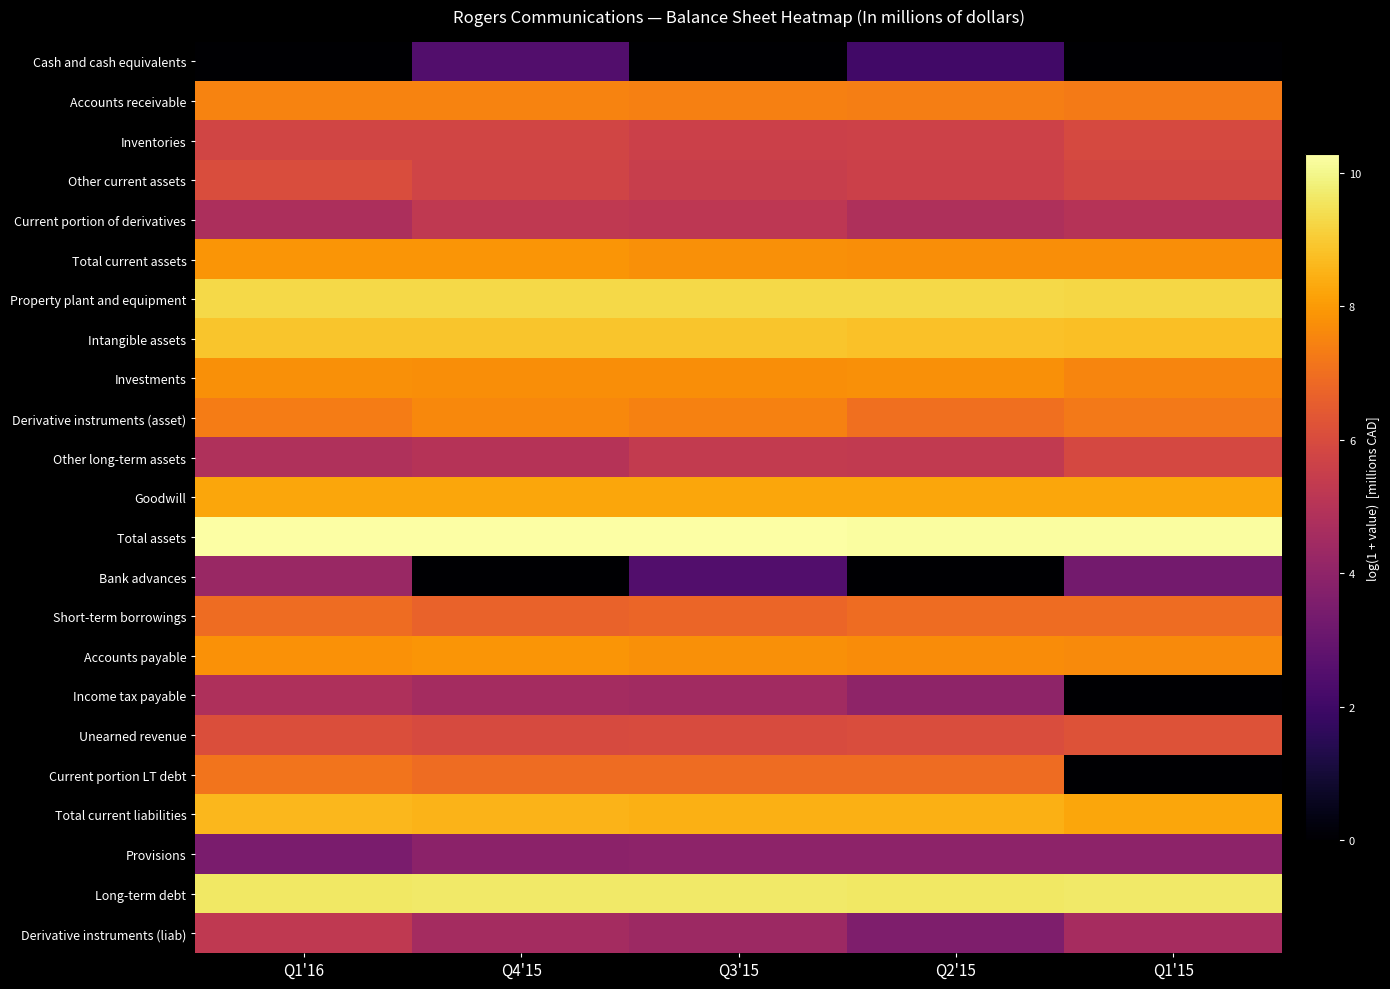

Reading left to right, what are all the values shown in this chart?

Cash and cash equivalents: Q1'16=0.0	Q4'15=2.5	Q3'15=0.0	Q2'15=2.1	Q1'15=0.0
Accounts receivable: Q1'16=7.5	Q4'15=7.5	Q3'15=7.4	Q2'15=7.4	Q1'15=7.3
Inventories: Q1'16=5.8	Q4'15=5.8	Q3'15=5.6	Q2'15=5.6	Q1'15=5.9
Other current assets: Q1'16=6.1	Q4'15=5.7	Q3'15=5.5	Q2'15=5.6	Q1'15=5.8
Current portion of derivatives: Q1'16=4.8	Q4'15=5.3	Q3'15=5.2	Q2'15=4.8	Q1'15=5.0
Total current assets: Q1'16=7.9	Q4'15=7.9	Q3'15=7.8	Q2'15=7.7	Q1'15=7.7
Property plant and equipment: Q1'16=9.3	Q4'15=9.3	Q3'15=9.3	Q2'15=9.3	Q1'15=9.3
Intangible assets: Q1'16=8.9	Q4'15=8.9	Q3'15=8.9	Q2'15=8.8	Q1'15=8.8
Investments: Q1'16=7.8	Q4'15=7.7	Q3'15=7.7	Q2'15=7.8	Q1'15=7.5
Derivative instruments (asset): Q1'16=7.3	Q4'15=7.6	Q3'15=7.5	Q2'15=7.0	Q1'15=7.3
Other long-term assets: Q1'16=4.8	Q4'15=5.0	Q3'15=5.4	Q2'15=5.3	Q1'15=5.9
Goodwill: Q1'16=8.3	Q4'15=8.3	Q3'15=8.3	Q2'15=8.3	Q1'15=8.3
Total assets: Q1'16=10.3	Q4'15=10.3	Q3'15=10.3	Q2'15=10.2	Q1'15=10.2
Bank advances: Q1'16=4.3	Q4'15=0.0	Q3'15=2.5	Q2'15=0.0	Q1'15=3.3
Short-term borrowings: Q1'16=6.9	Q4'15=6.7	Q3'15=6.8	Q2'15=6.9	Q1'15=6.9
Accounts payable: Q1'16=7.8	Q4'15=7.9	Q3'15=7.8	Q2'15=7.7	Q1'15=7.7
Income tax payable: Q1'16=4.8	Q4'15=4.6	Q3'15=4.5	Q2'15=4.0	Q1'15=0.0
Unearned revenue: Q1'16=6.1	Q4'15=6.0	Q3'15=6.0	Q2'15=6.1	Q1'15=6.2
Current portion LT debt: Q1'16=7.1	Q4'15=6.9	Q3'15=6.9	Q2'15=6.9	Q1'15=0.0
Total current liabilities: Q1'16=8.6	Q4'15=8.5	Q3'15=8.5	Q2'15=8.5	Q1'15=8.2
Provisions: Q1'16=3.5	Q4'15=3.9	Q3'15=4.0	Q2'15=4.0	Q1'15=4.0
Long-term debt: Q1'16=9.6	Q4'15=9.7	Q3'15=9.6	Q2'15=9.6	Q1'15=9.6
Derivative instruments (liab): Q1'16=5.3	Q4'15=4.6	Q3'15=4.3	Q2'15=3.6	Q1'15=4.6